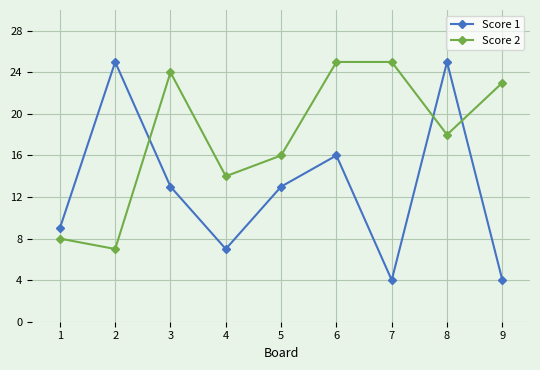

What is the greatest value displayed?

25